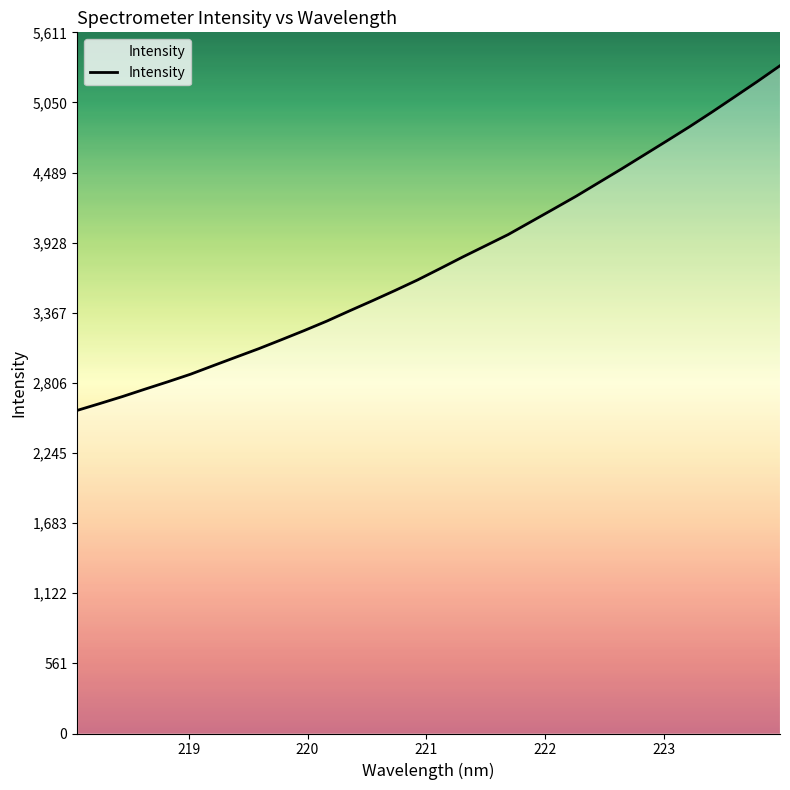

True or false: there are more than 2 points higher than both neighbors.

False